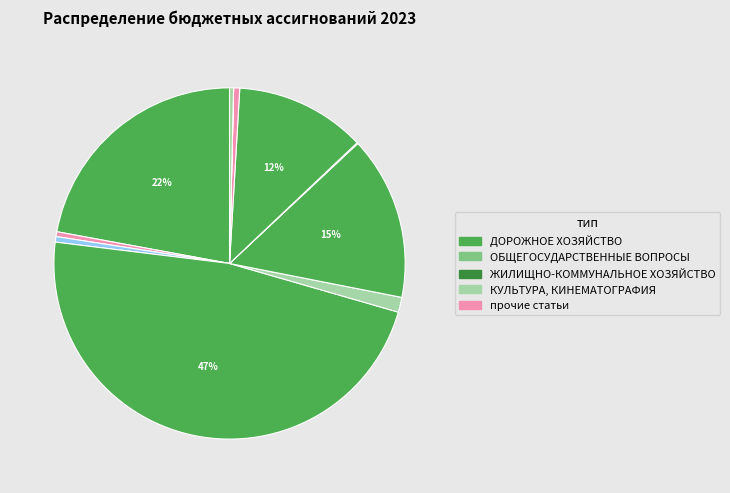

Is there a majority slice in this chart?

No